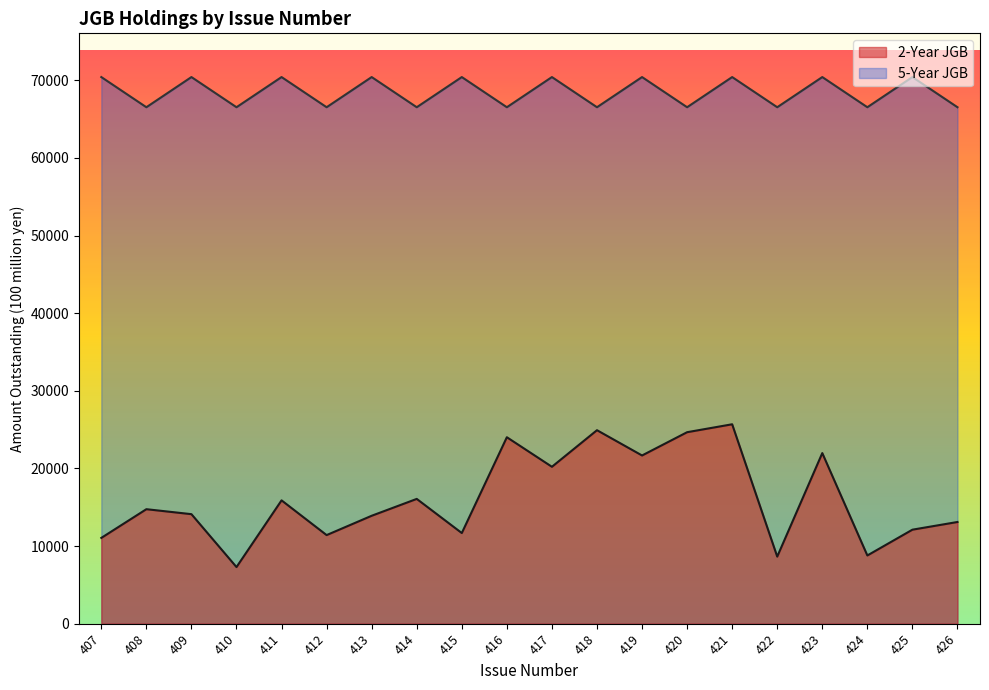

What is the difference between the second highest and minimum values in the 2-Year JGB series?

17632